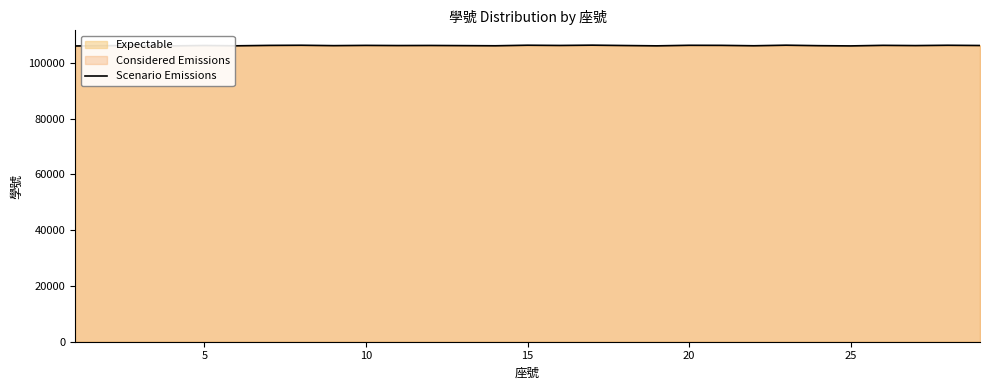

What is the minimum value shown in the chart?

106004